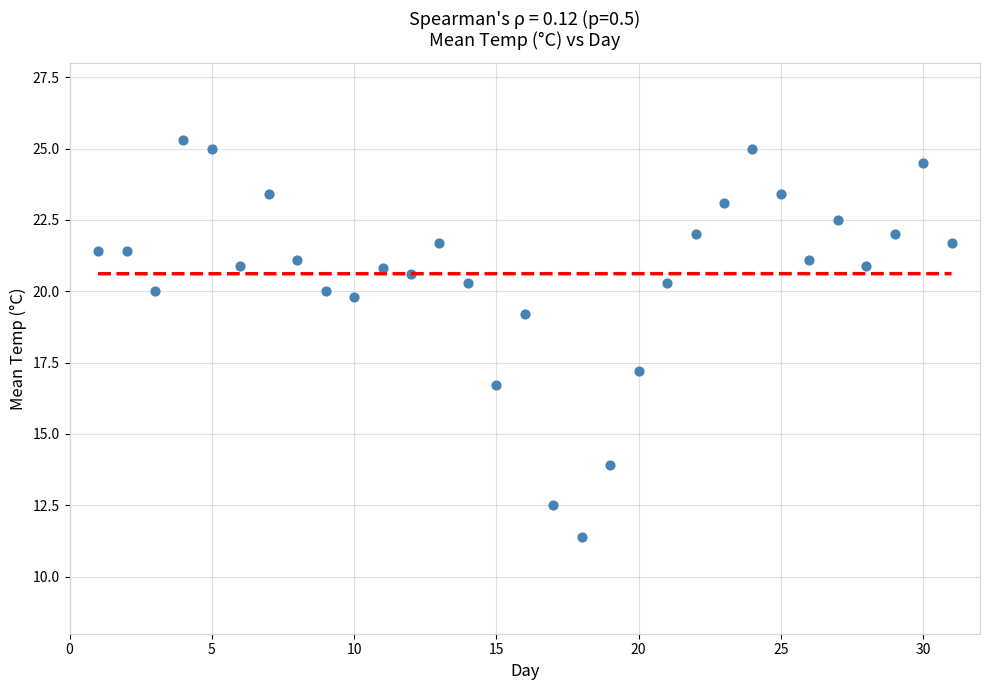

What Y value in the scatter plot is closest to 18?

17.2